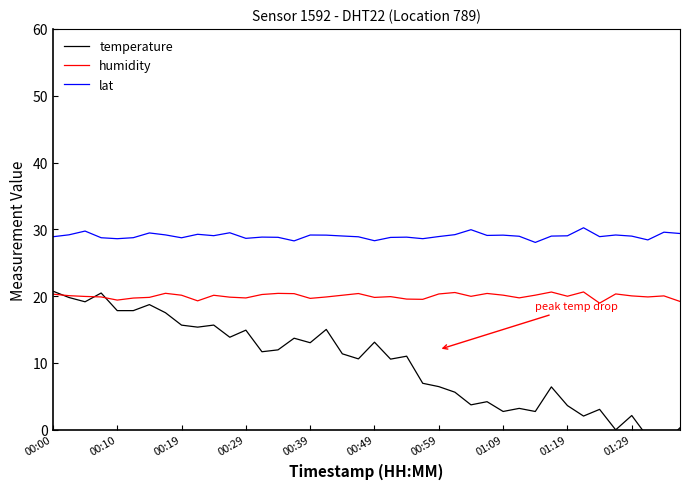

At which label does humidity first exceed 20?

00:00